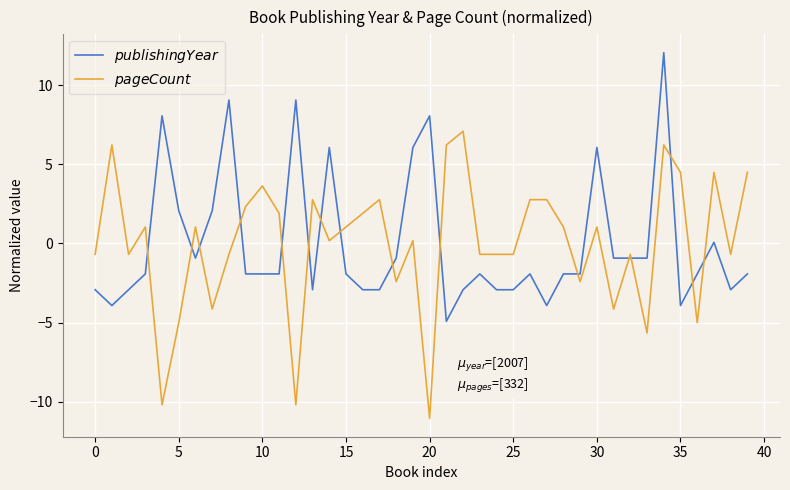

What is the smallest value displayed?

-11.1